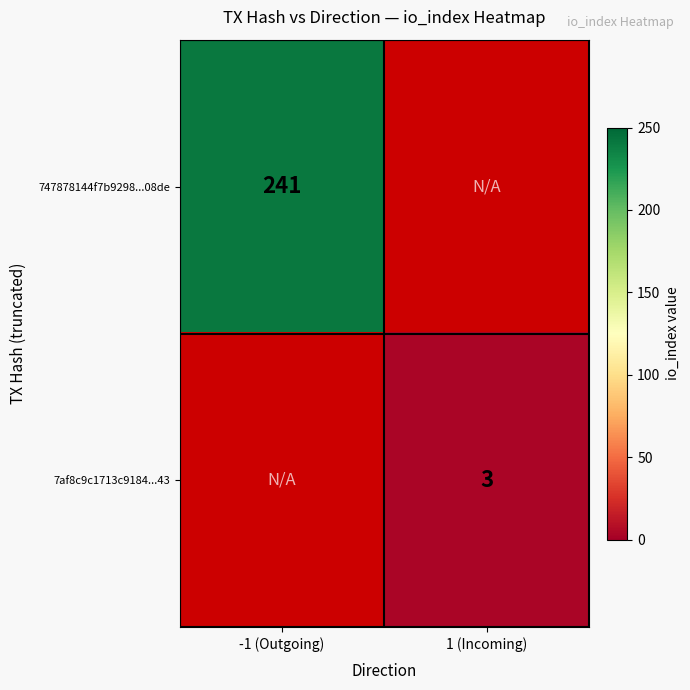

The 747878144f7b9298...08de series shows 241 at -1 (Outgoing). True or false?

True